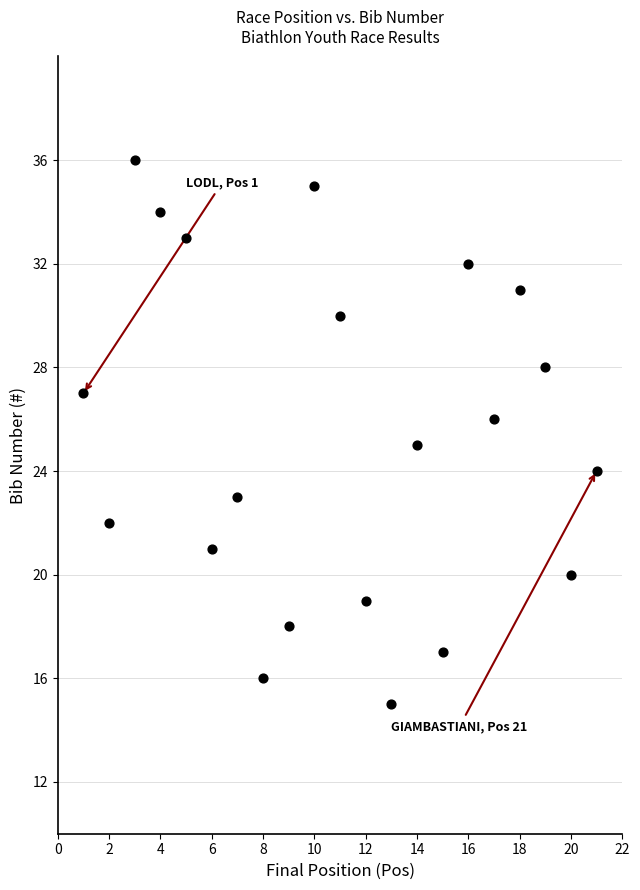

What is the range of Y values (max minus min)?

21